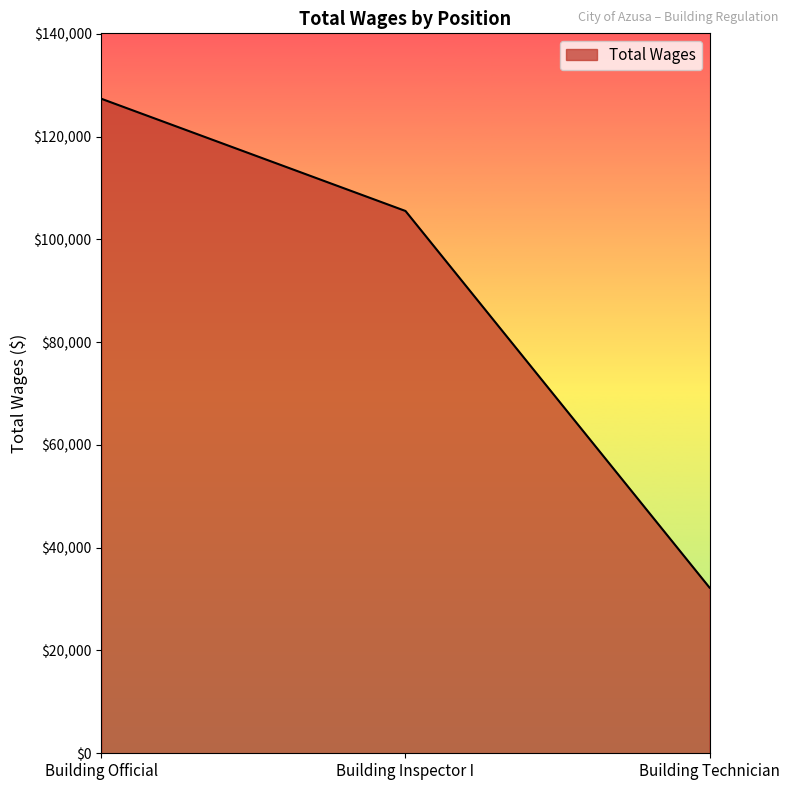

Which has a higher value, Building Official or Building Technician?

Building Official